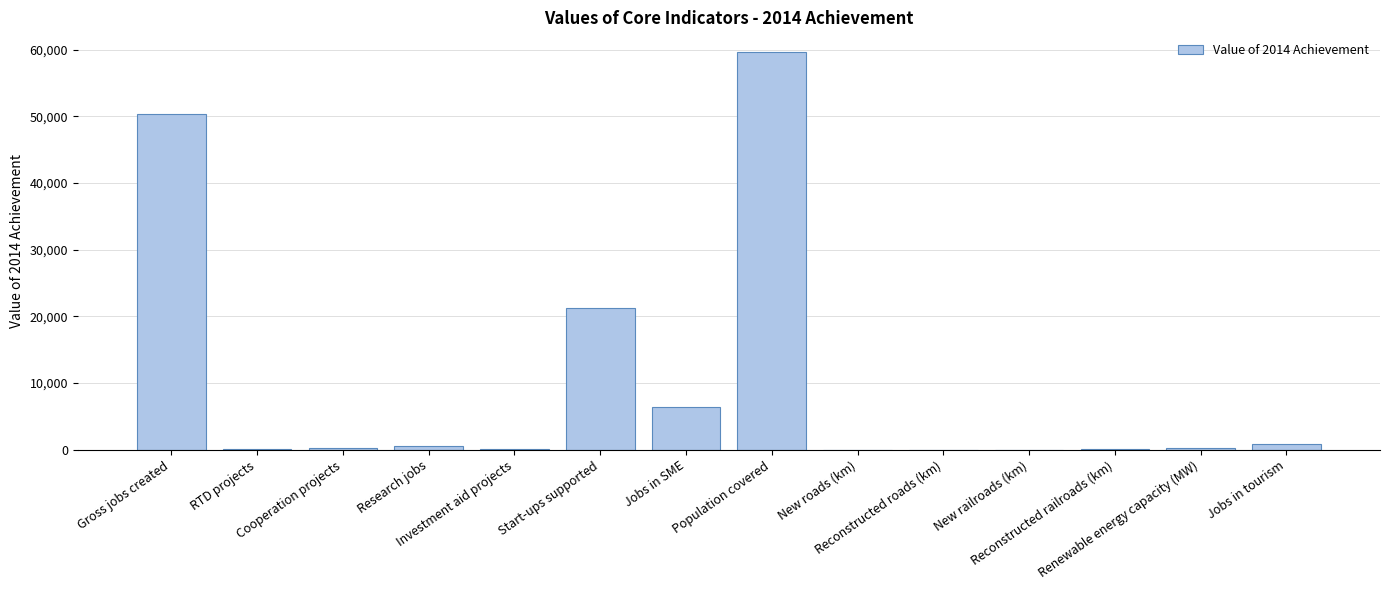

Are the bars horizontal?

No